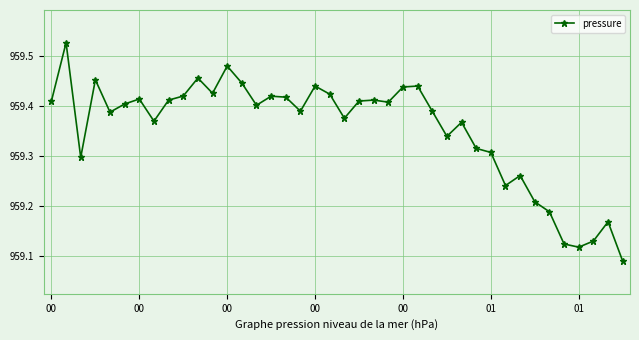

True or false: the data has more than 1 interior local peaks.

True